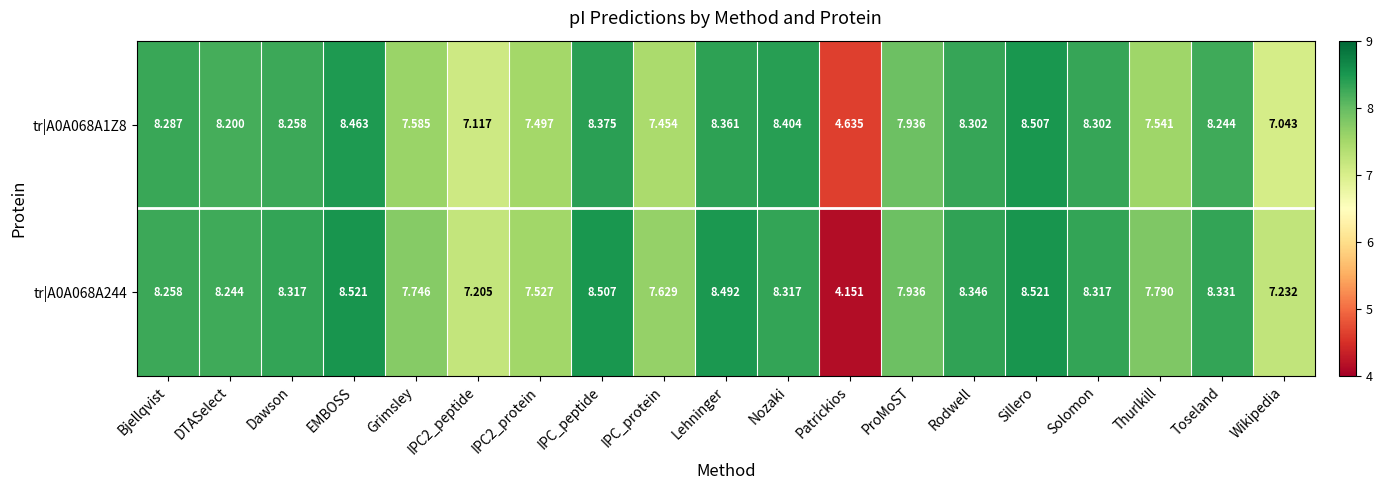

What is the difference between the highest and lowest values at IPC_protein?

0.2